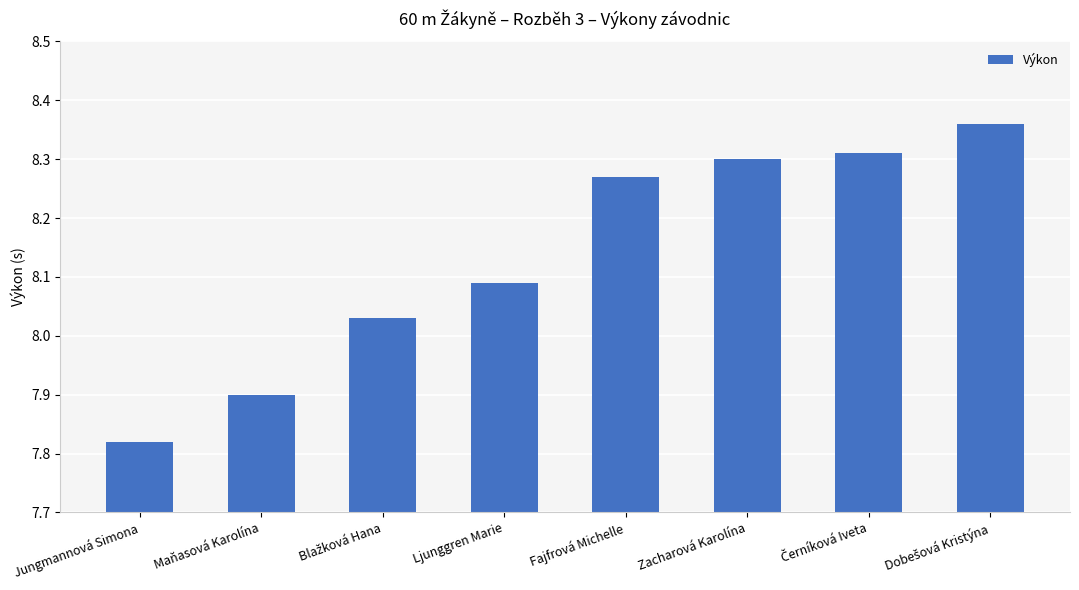

Which label corresponds to the smallest value in the chart?

Jungmannová Simona